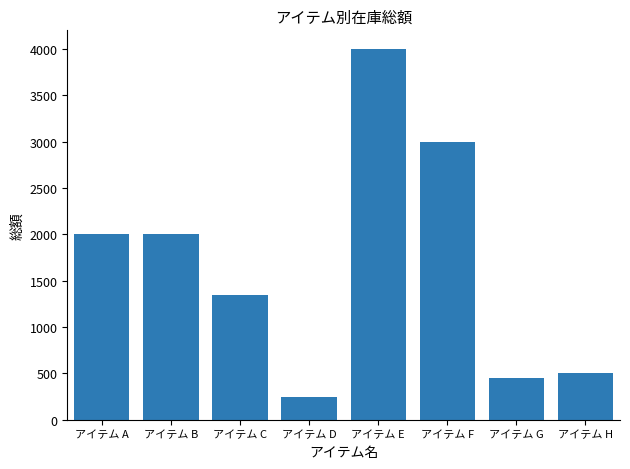

What is the sum of the values at アイテム D and アイテム A?

2250